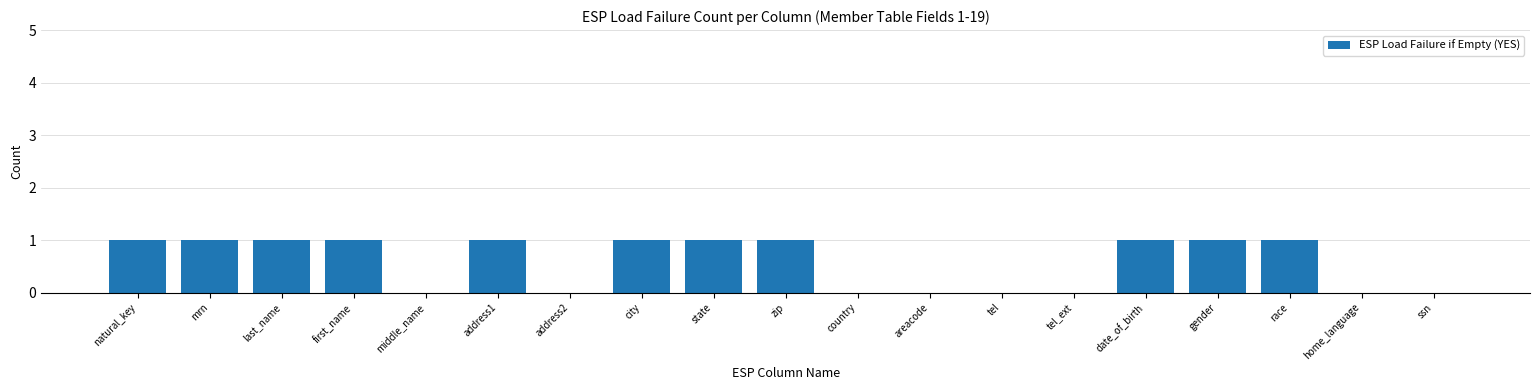

Between home_language and natural_key, which is larger?

natural_key